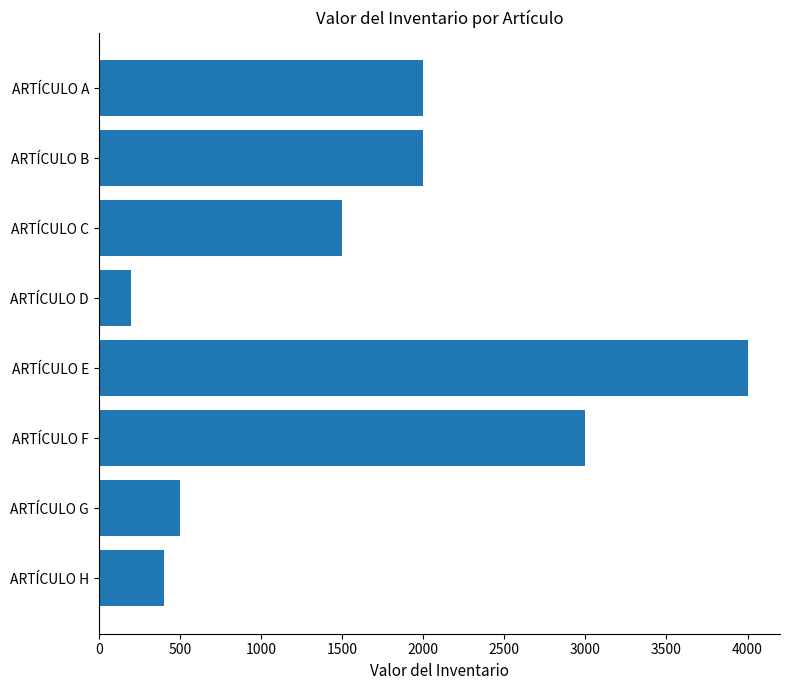

How many bars are there in total?

8